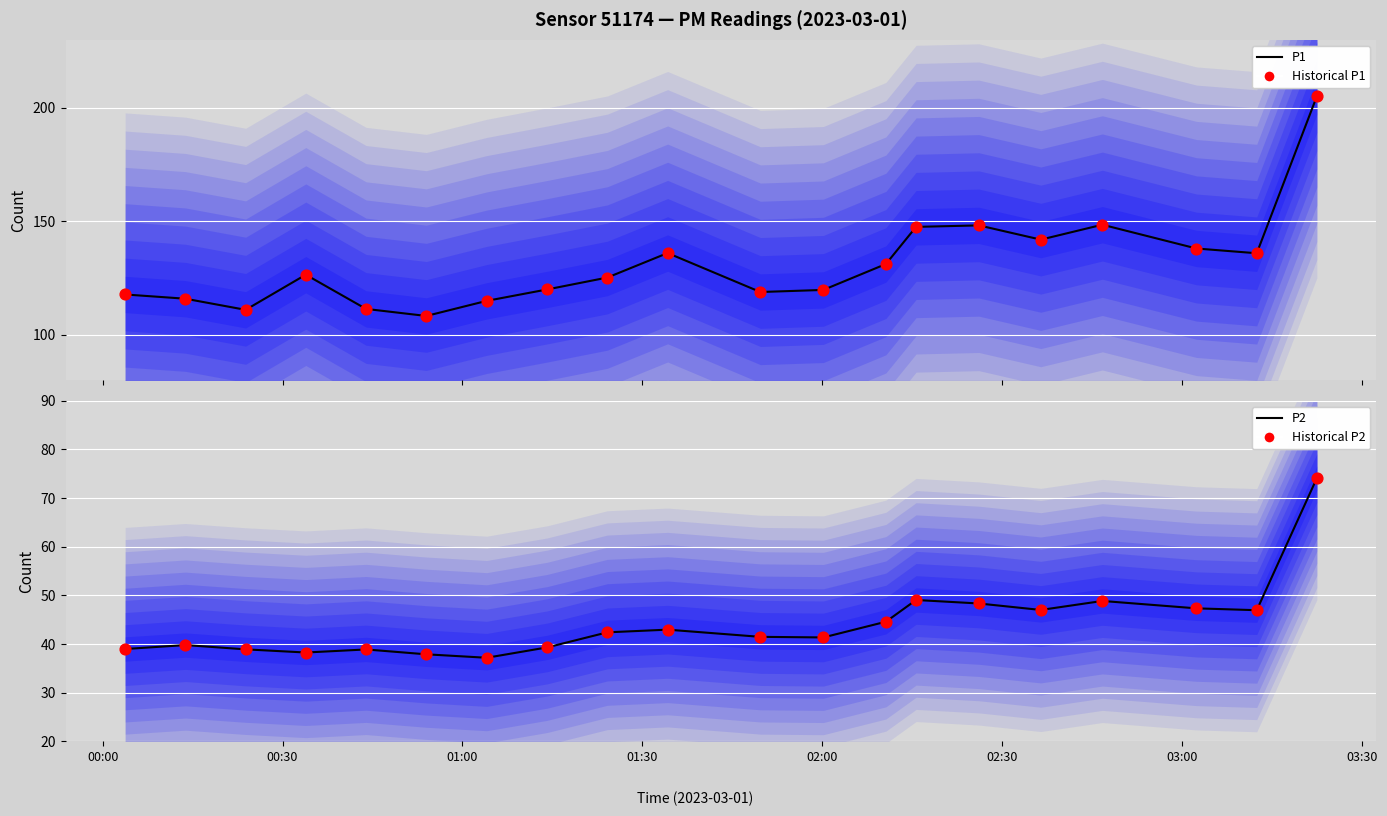

Which series reaches the minimum Y coordinate?

P2